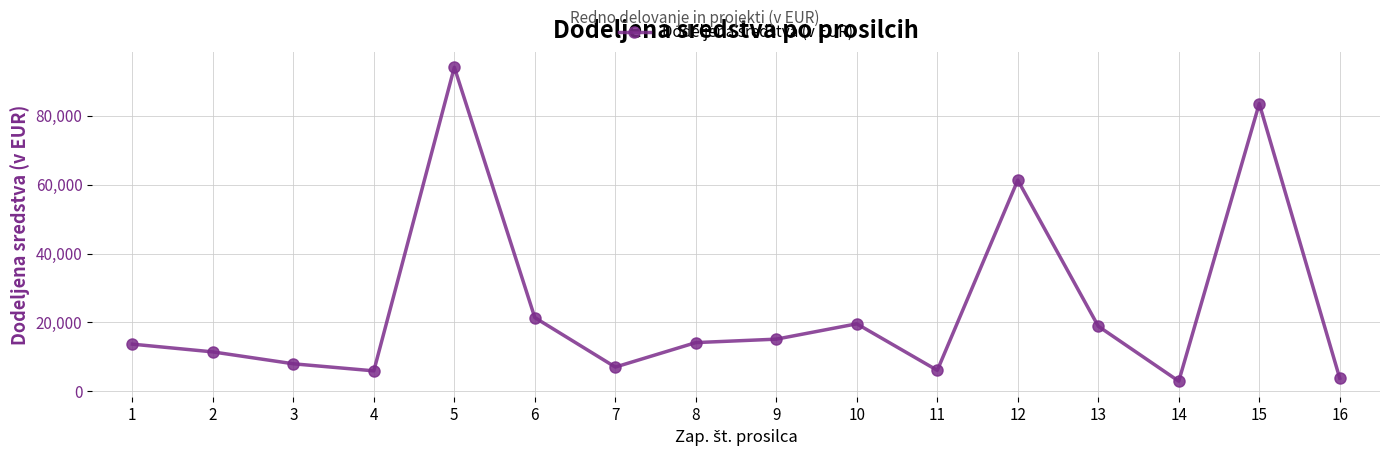

What is the maximum value shown in the chart?

94050